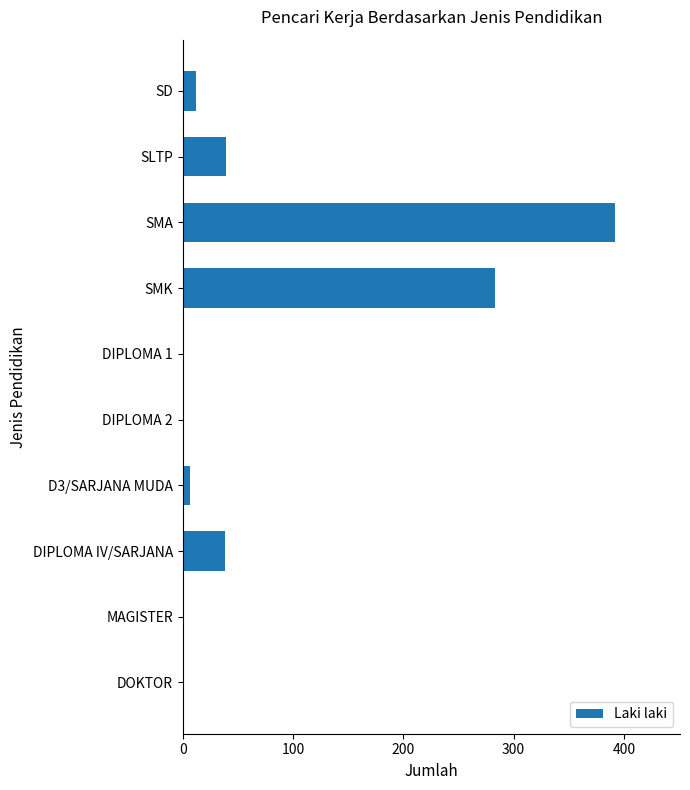

Does the chart contain stacked bars?

No